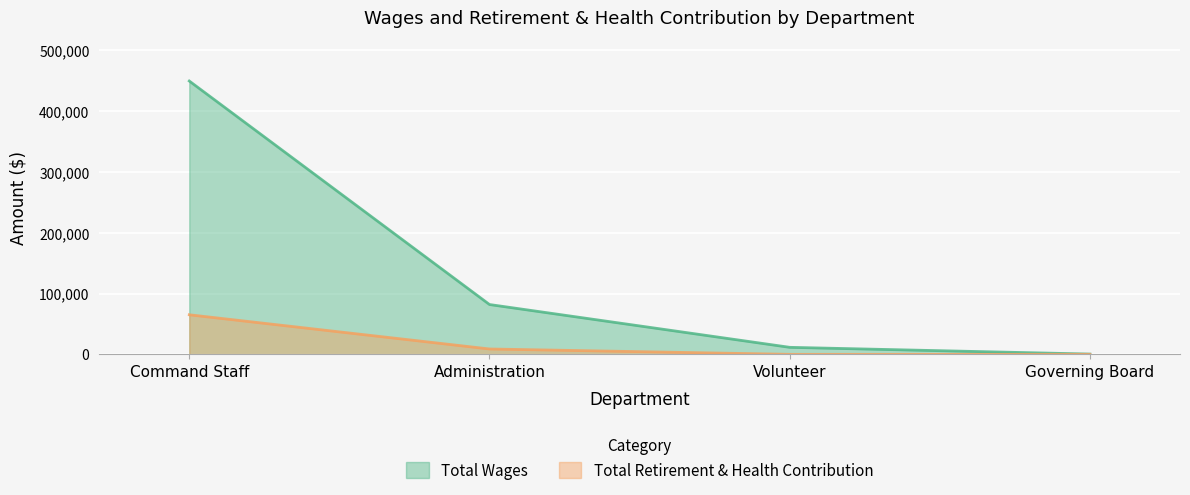

What is the difference between the maximum and second lowest values in the Total Retirement & Health Contribution series?

65117